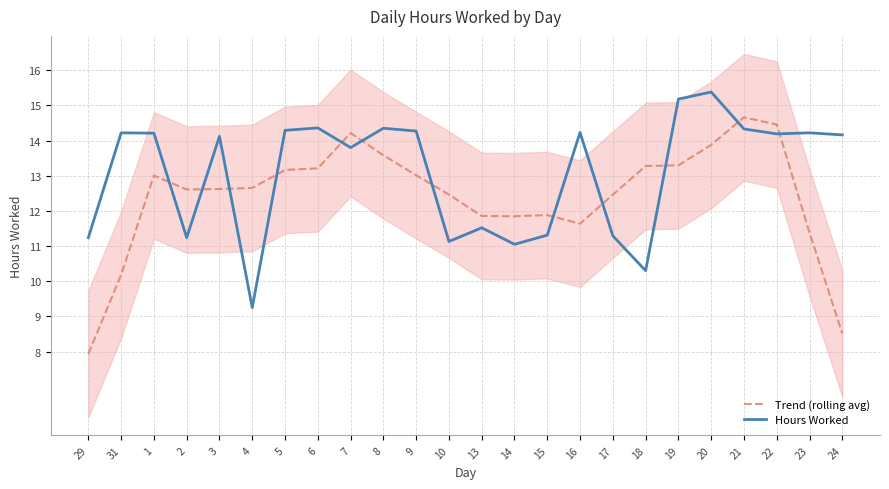

What is the label of the 2nd point from the right?

23